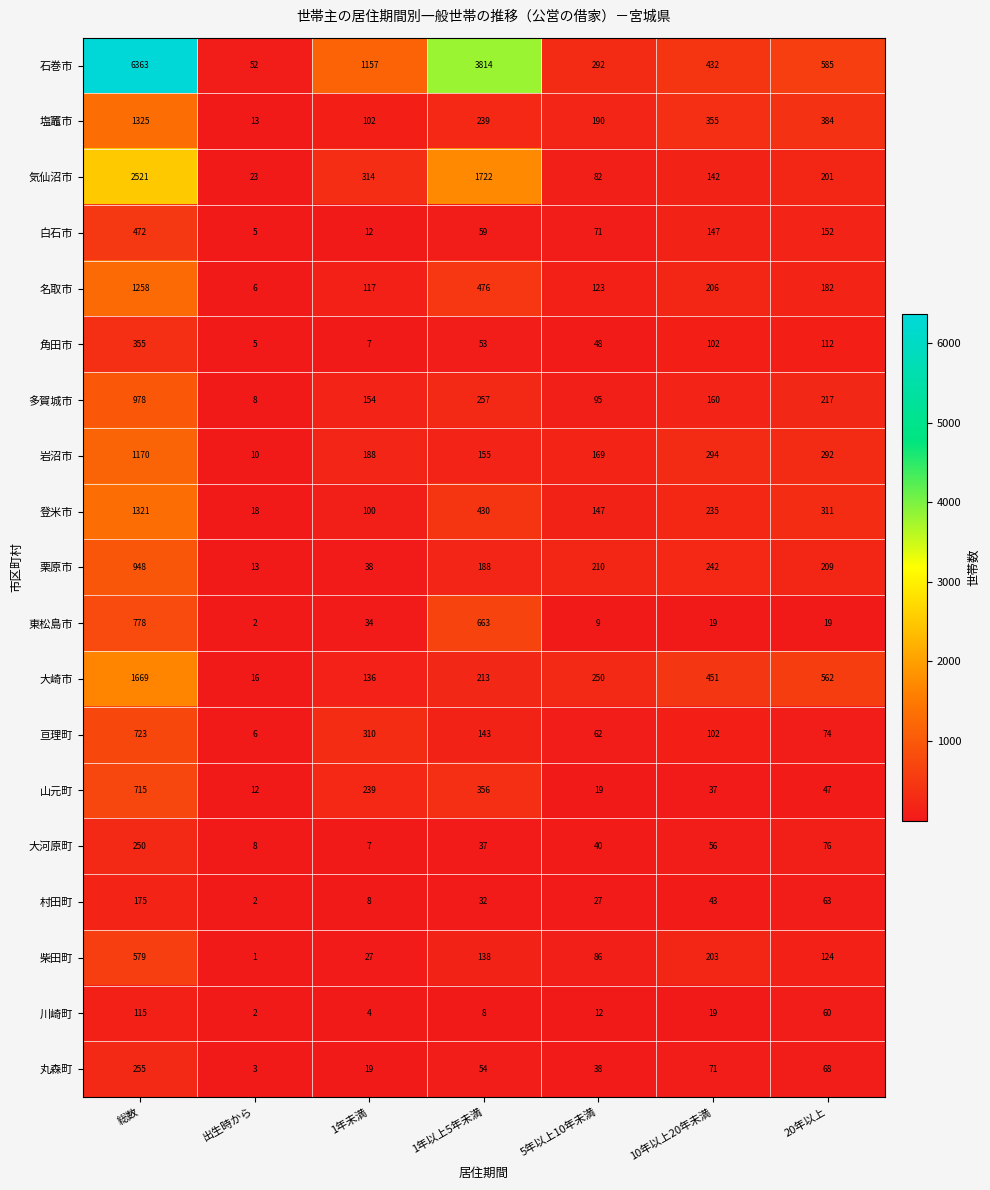

At which label does 角田市 reach its peak?

総数